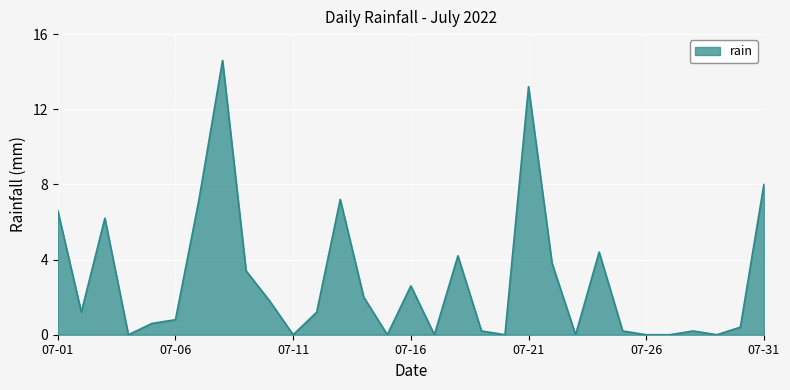

How many series are shown in this chart?

1